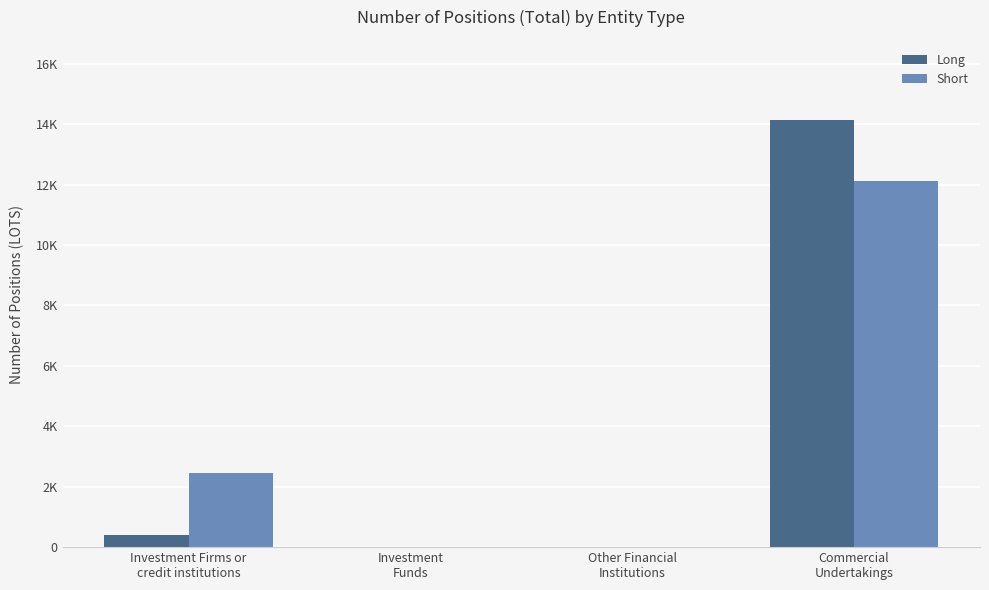

Rank the series by their average value, from lowest to highest.

Long, Short